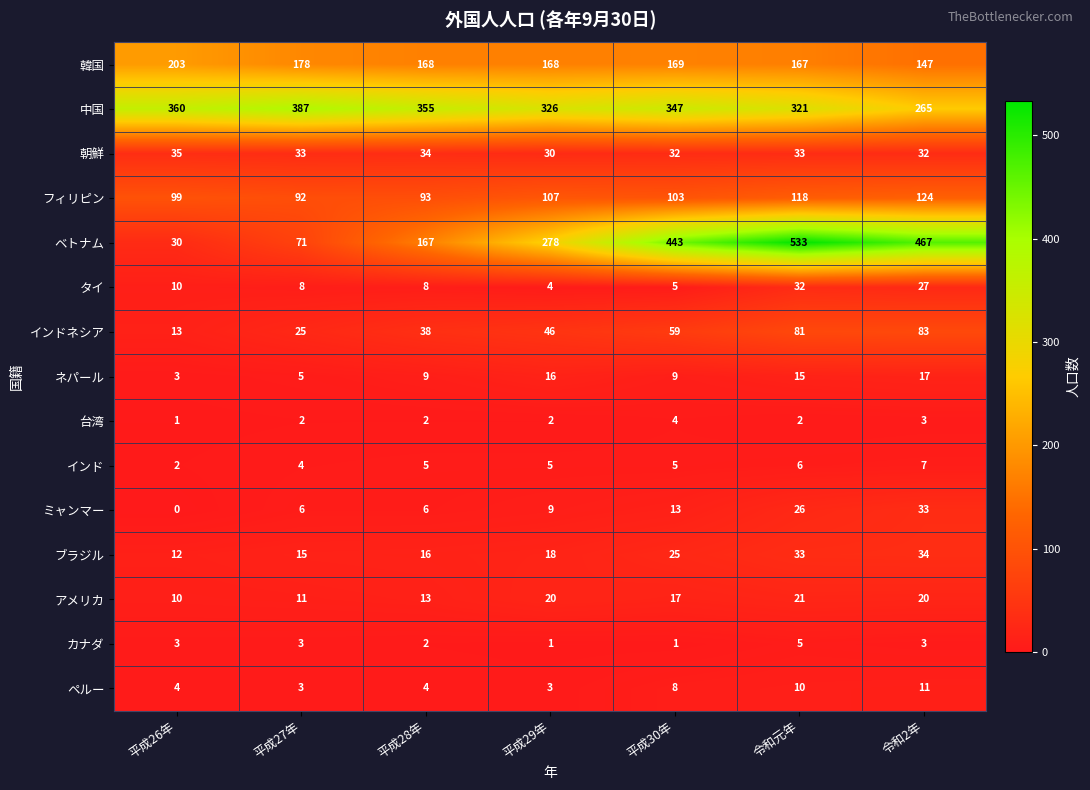

At how many categories does at least one series exceed 485?

1